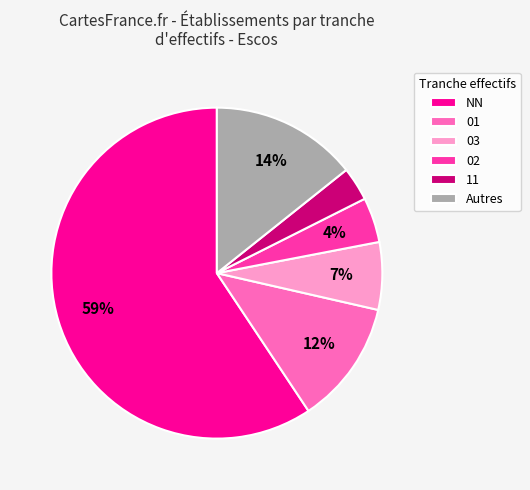

To the nearest percent, what is the average slice percentage?

17%